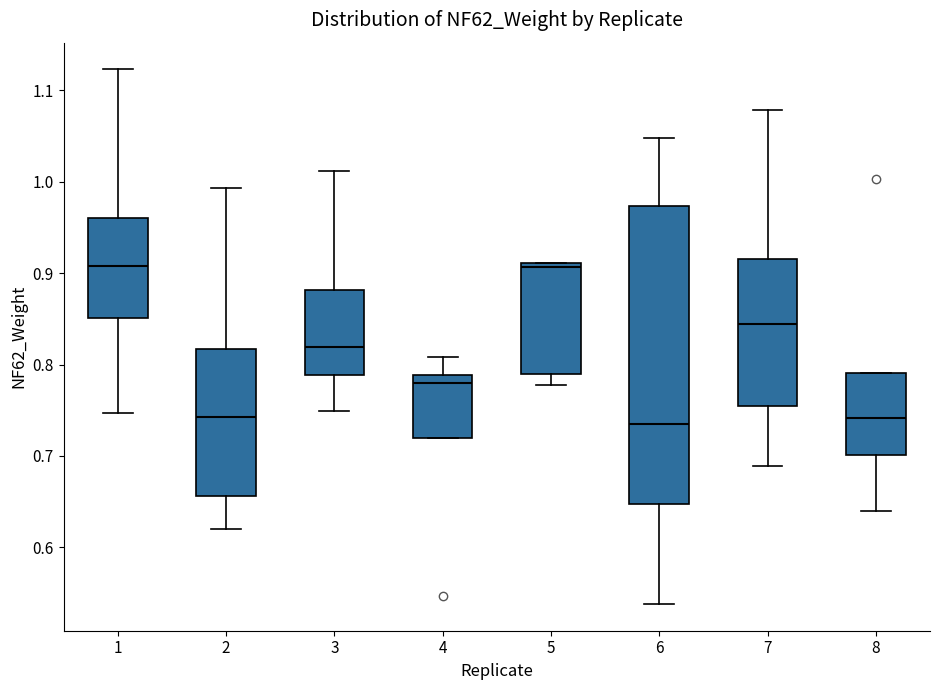

Reading left to right, read every box against the y-axis: the position of its median line, the range the box covers, and the ends of its whiskers. The values are not printed on the chart, so give them approximately, as read against the axis.

1: median 0.91, box 0.85 to 0.96, whiskers 0.75 to 1.12
2: median 0.74, box 0.66 to 0.82, whiskers 0.62 to 0.99
3: median 0.82, box 0.79 to 0.88, whiskers 0.75 to 1.01
4: median 0.78, box 0.72 to 0.79, whiskers 0.72 to 0.81
5: median 0.91 (just below the box's upper edge), box 0.79 to 0.91, whiskers 0.78 to 0.91
6: median 0.73, box 0.65 to 0.97, whiskers 0.54 to 1.05
7: median 0.84, box 0.76 to 0.92, whiskers 0.69 to 1.08
8: median 0.74, box 0.70 to 0.79, whiskers 0.64 to 0.79